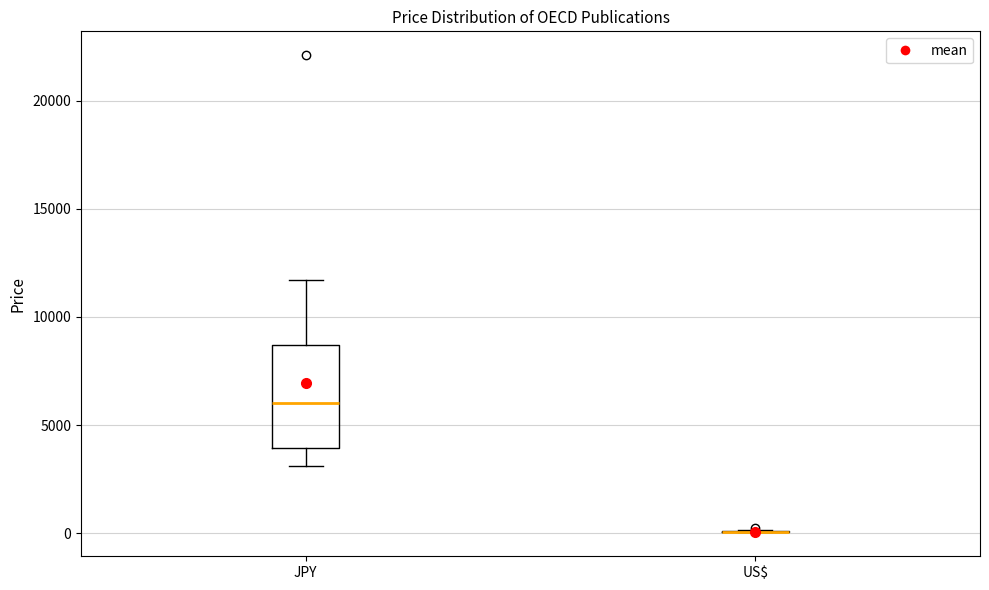

Reading left to right, read every box against the y-axis: the position of its median line, the range the box covers, and the ends of its whiskers. The values are not printed on the chart, so give them approximately, as read against the axis.

JPY: median 6000, box 4000 to 8500, whiskers 3000 to 11500
US$: box collapsed to a line at 0, whiskers 0 to 0